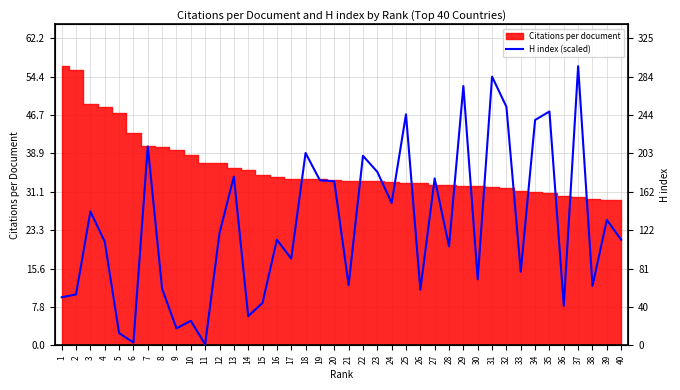

What is the value of the 8th point from the left?

11.5